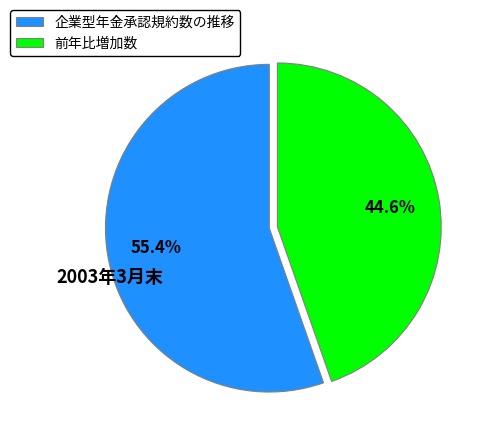

How many slices are in this pie chart?

2